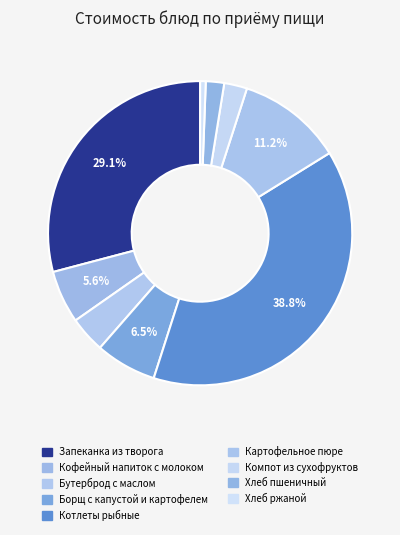

Is there any slice that represents more than half of the pie?

No